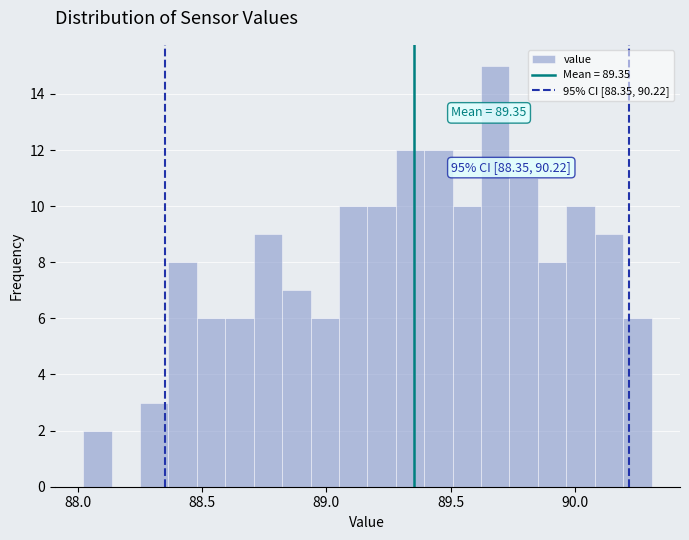

Read against the x-axis, roughly where is the centre of the tallest bar?

89.70